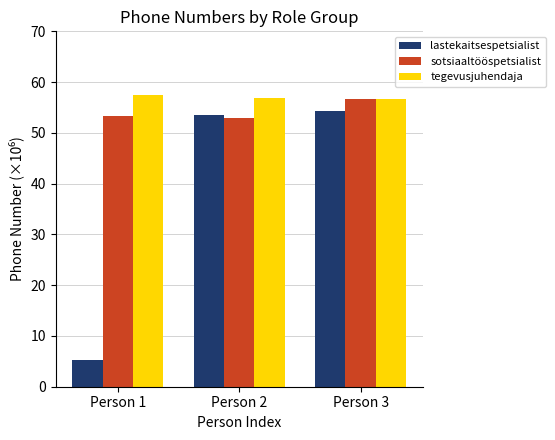

Are the bars horizontal?

No